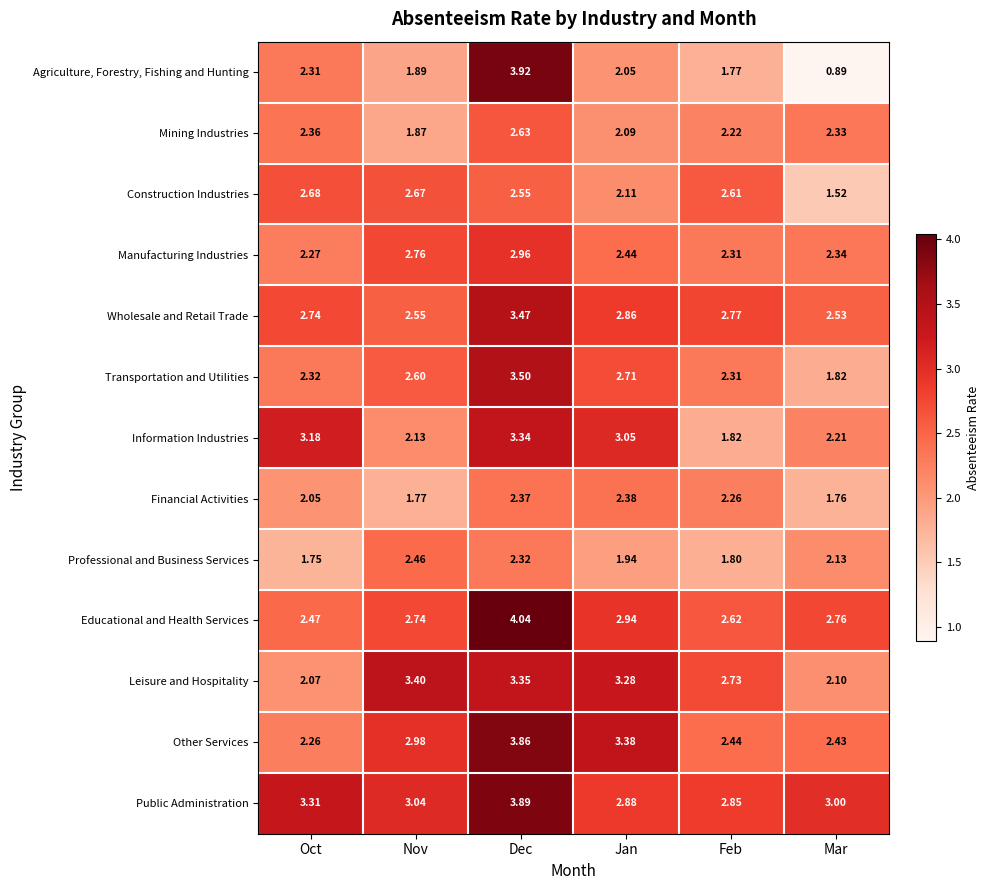

Which category has the lowest value in the Educational and Health Services series?

Oct